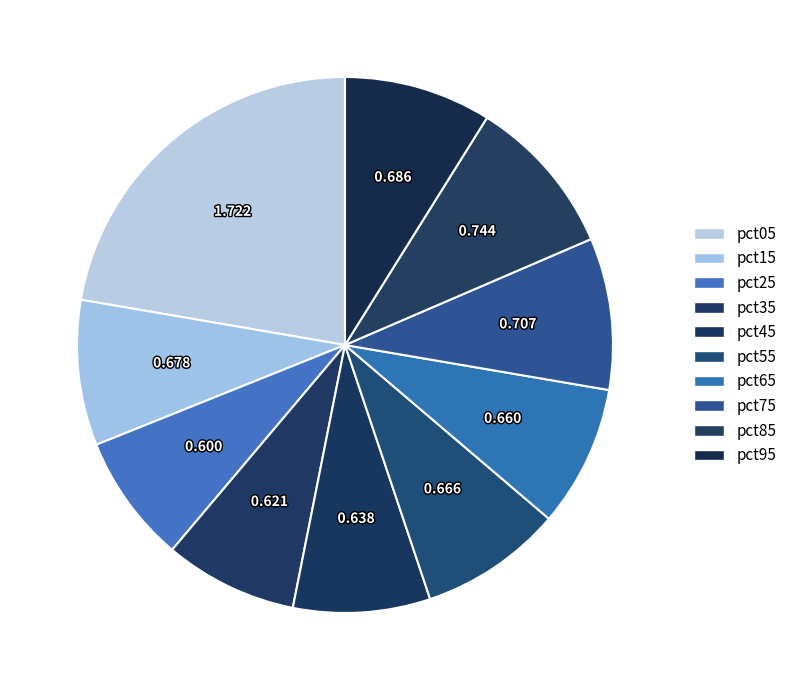

Which category has the biggest portion of the pie?

pct05